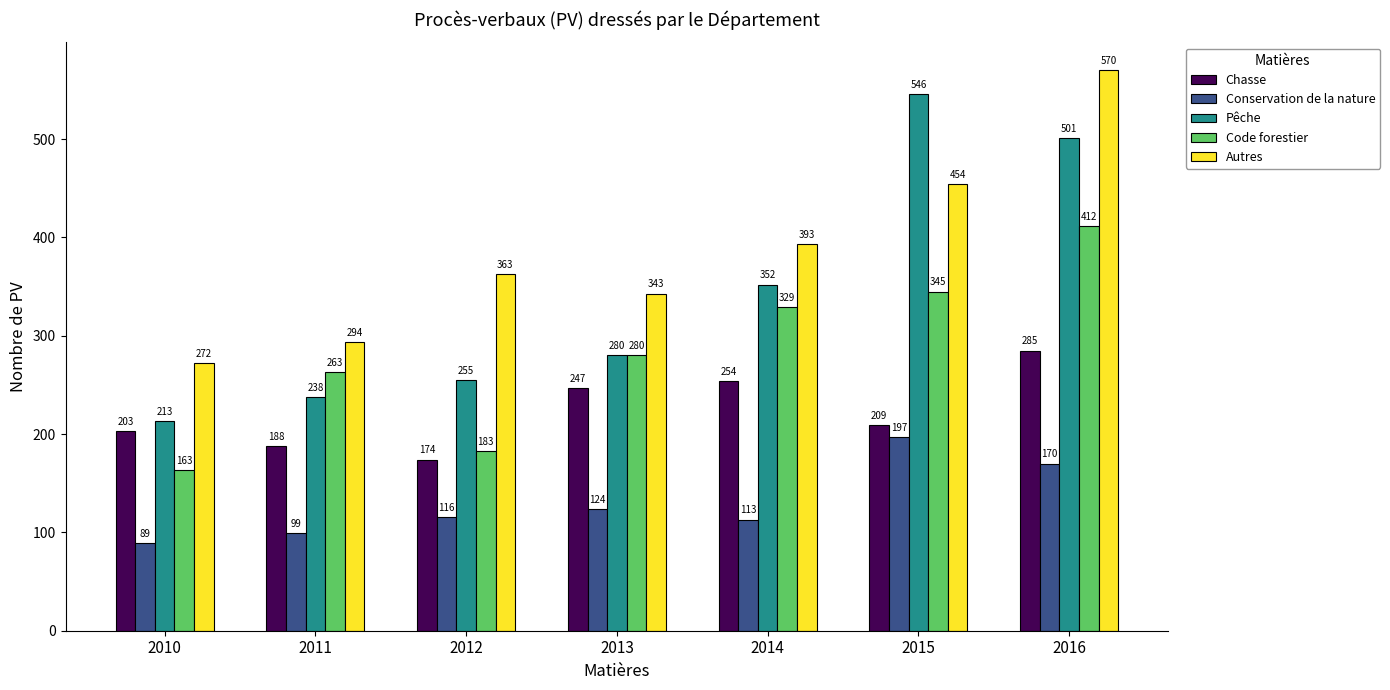

Reading right to left, extract all data points from this chart.

Chasse: 2016=285	2015=209	2014=254	2013=247	2012=174	2011=188	2010=203
Conservation de la nature: 2016=170	2015=197	2014=113	2013=124	2012=116	2011=99	2010=89
Pêche: 2016=501	2015=546	2014=352	2013=280	2012=255	2011=238	2010=213
Code forestier: 2016=412	2015=345	2014=329	2013=280	2012=183	2011=263	2010=163
Autres: 2016=570	2015=454	2014=393	2013=343	2012=363	2011=294	2010=272